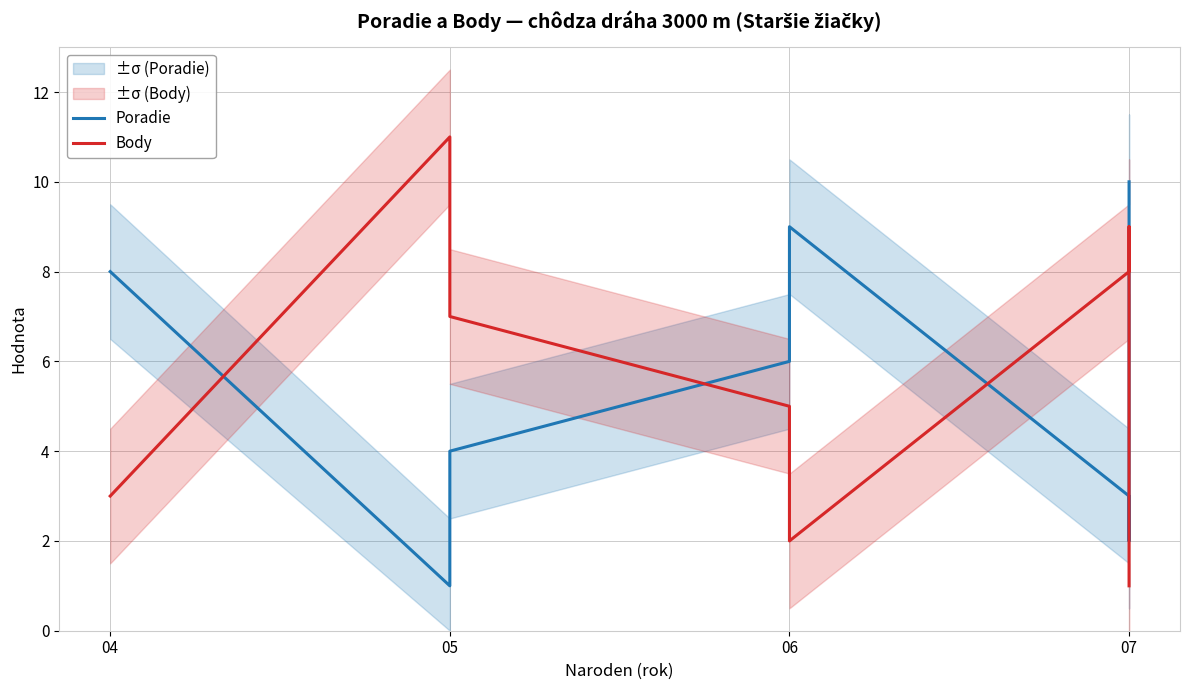

Where is the first local minimum for Body?

06